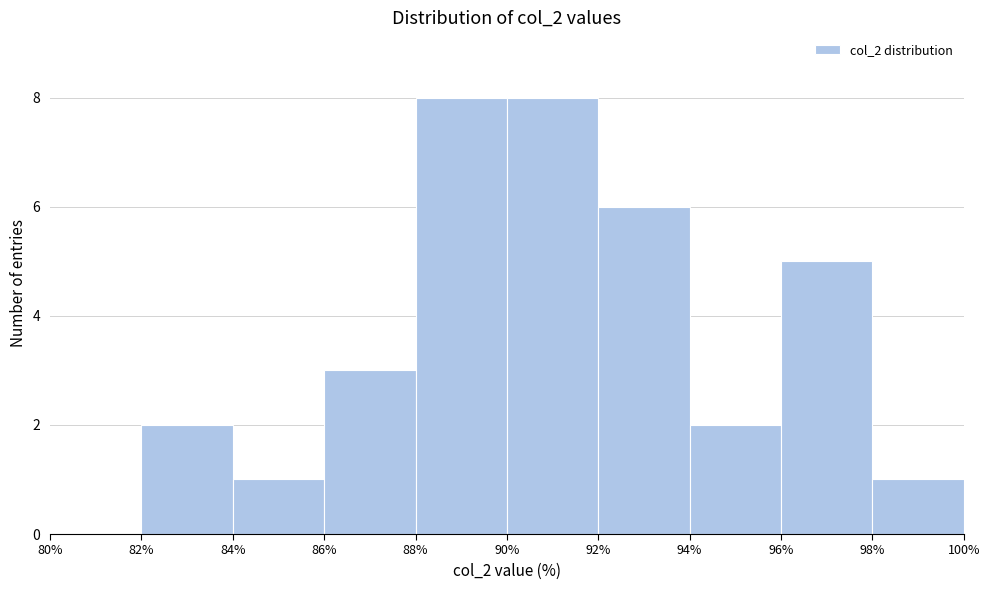

Reading left to right, list every bar in this chart as the range it spans on the x-axis followed by its height. The values are not printed on the chart, so give them approximately, as read against the axis.

80% to 82%: 0
82% to 84%: 2
84% to 86%: 1
86% to 88%: 3
88% to 90%: 8
90% to 92%: 8
92% to 94%: 6
94% to 96%: 2
96% to 98%: 5
98% to 100%: 1